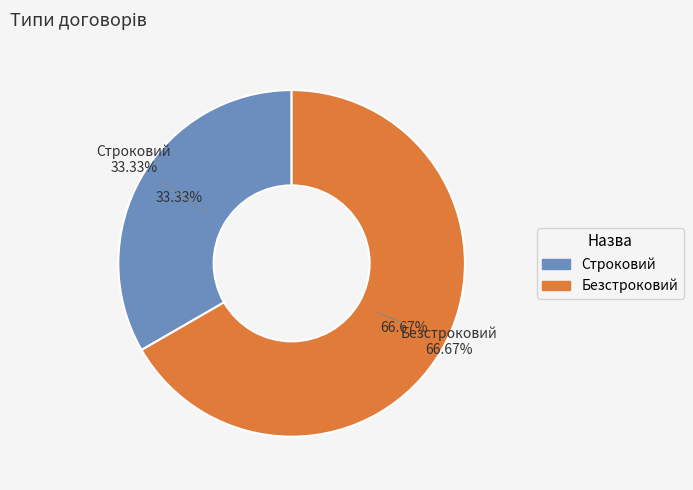

How many segments does this pie chart have?

2